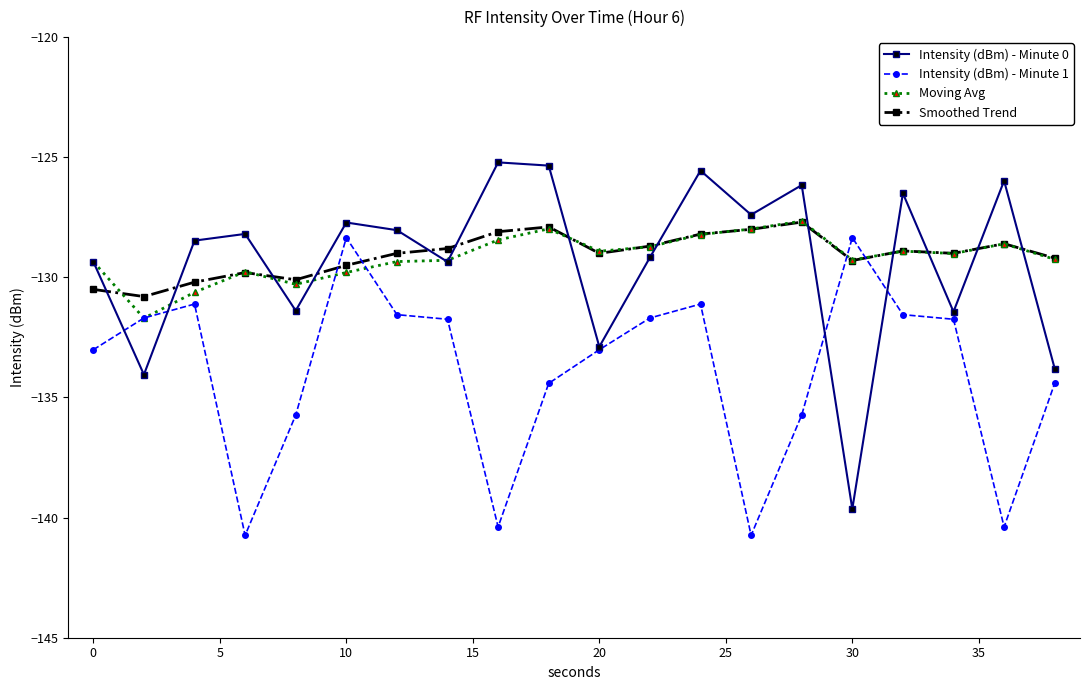

True or false: Smoothed Trend and Intensity (dBm) - Minute 0 cross at least once.

True